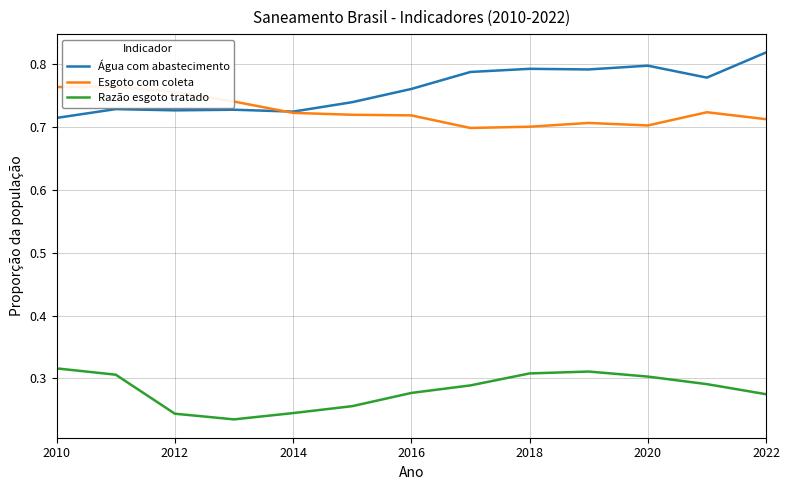

How many intersections are there between Água com abastecimento and Esgoto com coleta?

1